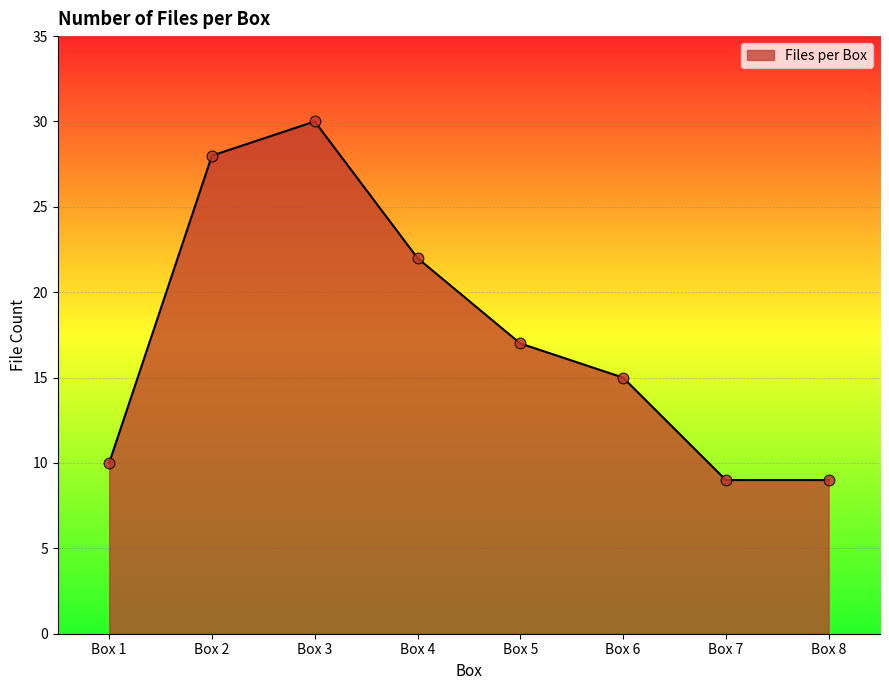

What is the ratio of the value at Box 8 to the value at Box 3?

0.3